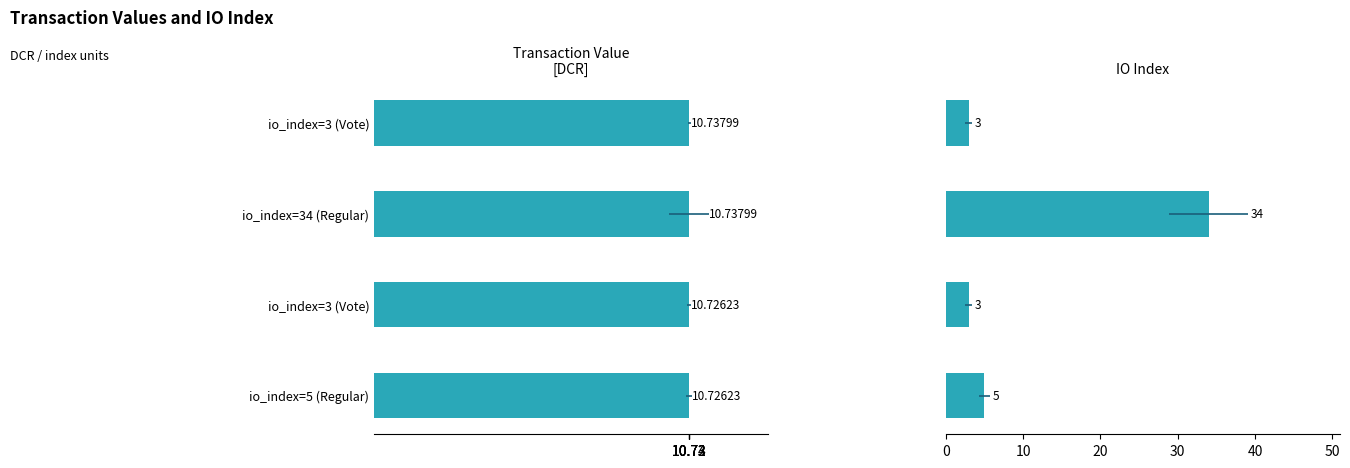

How many groups of bars are there?

4